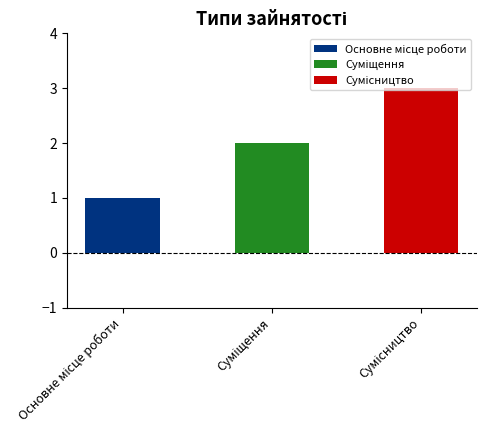

Rank the categories by value from highest to lowest.

Сумісництво, Суміщення, Основне місце роботи